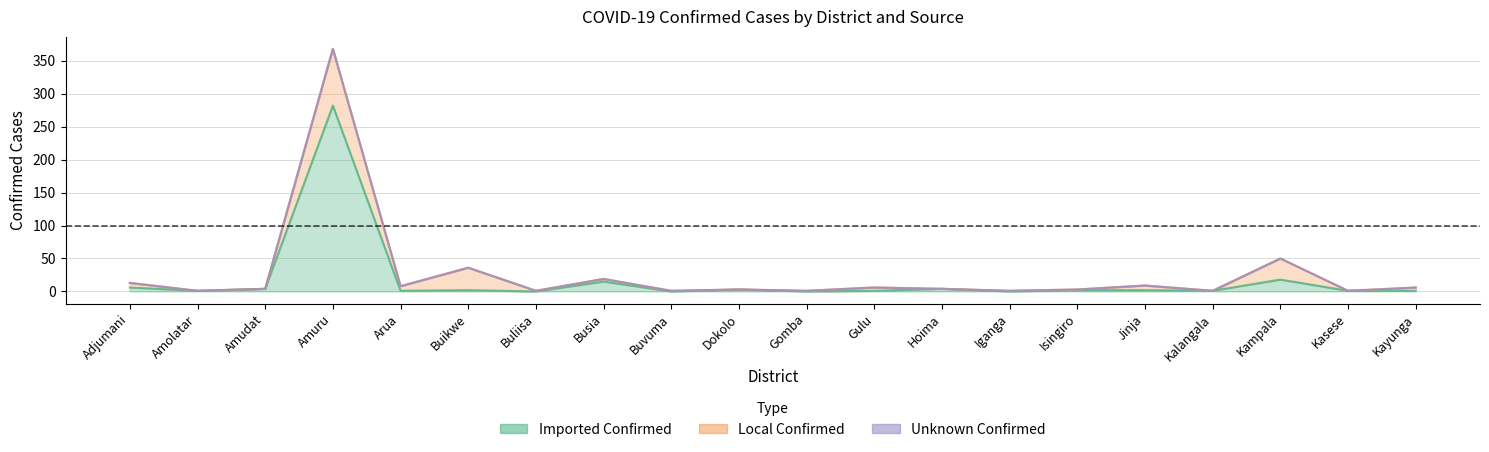

Does the chart have visible grid lines?

Yes